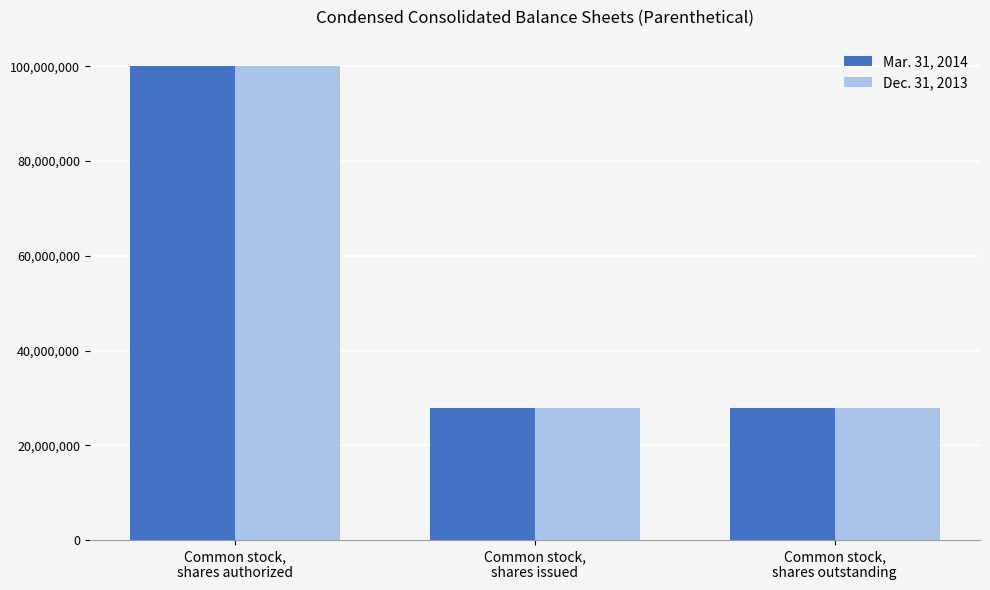

List the series in order of their overall mean, highest first.

Mar. 31, 2014, Dec. 31, 2013